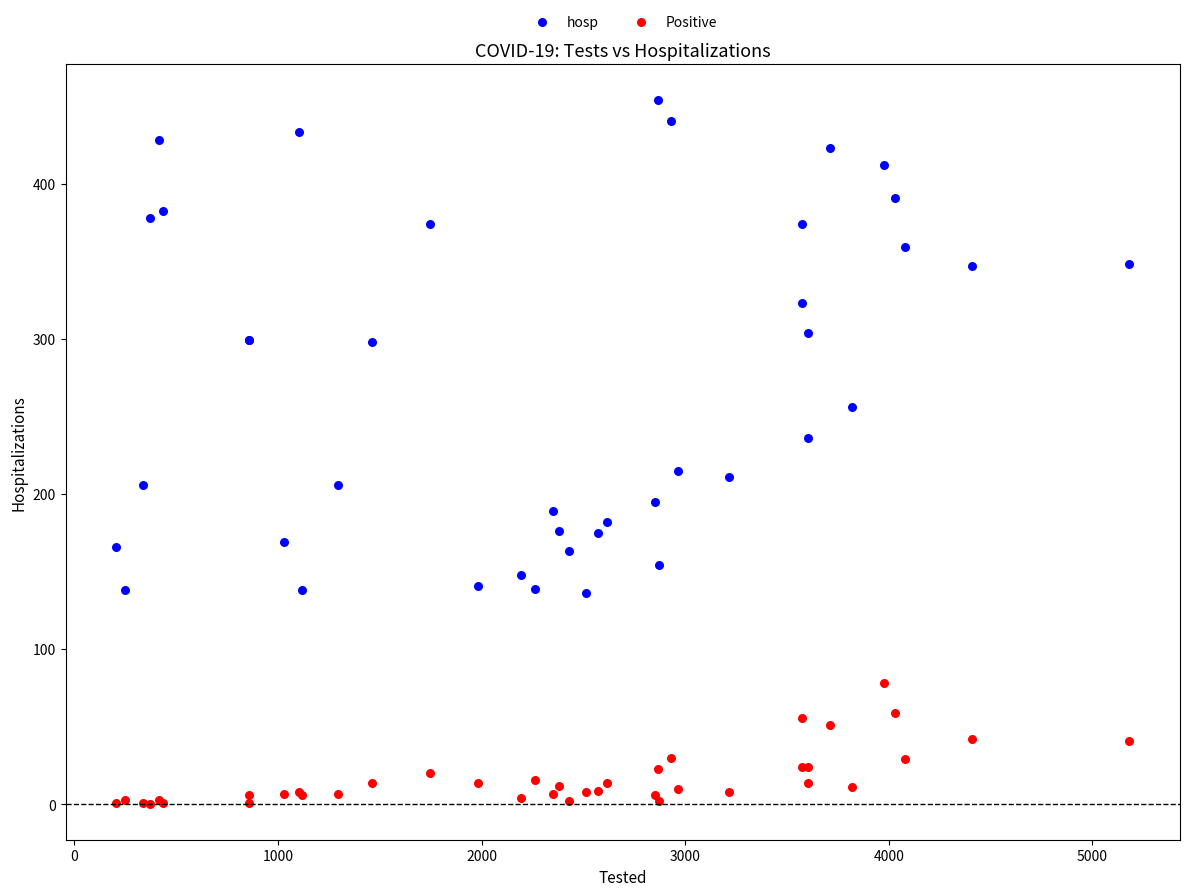

What are all the series names shown in the legend?

hosp, Positive